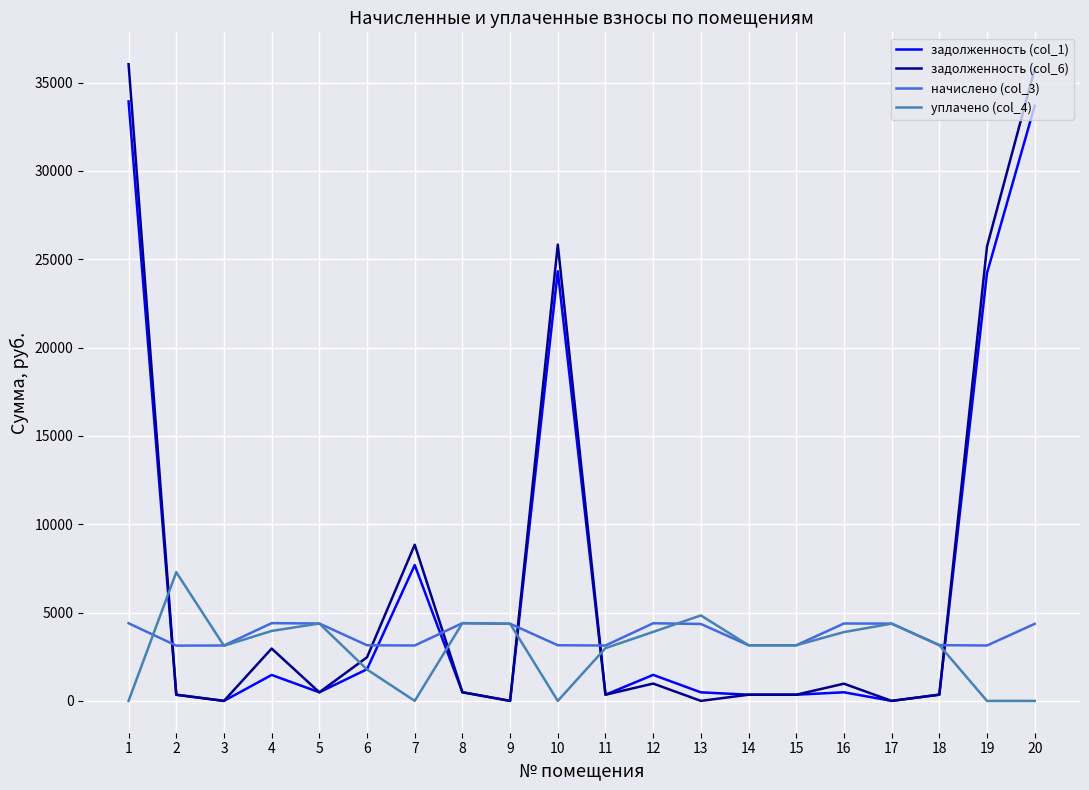

True or false: задолженность (col_6) and начислено (col_3) cross at least once.

True